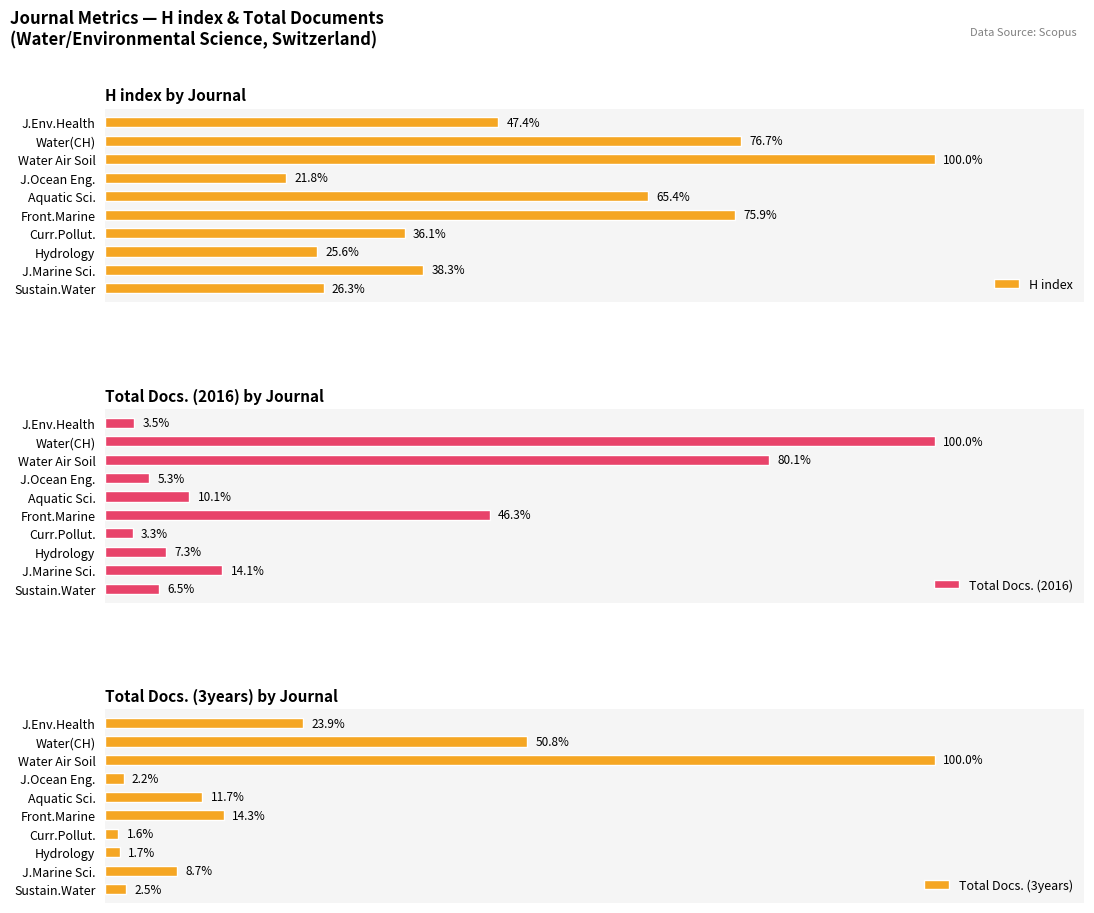

Is it true that H index equals 87 at Water Air Soil?

False